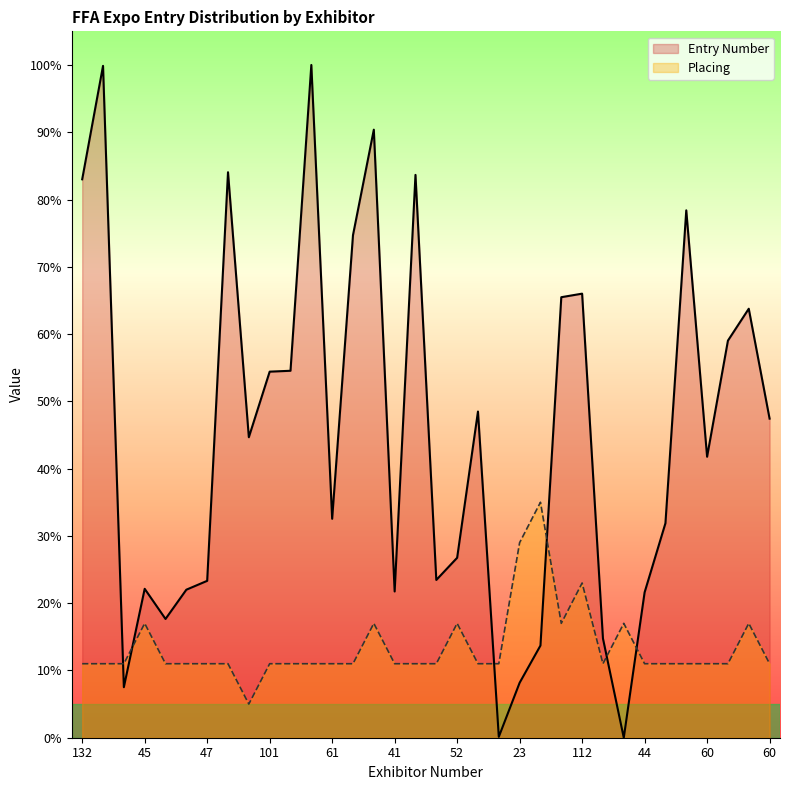

What is the label of the 11th point from the right?

111